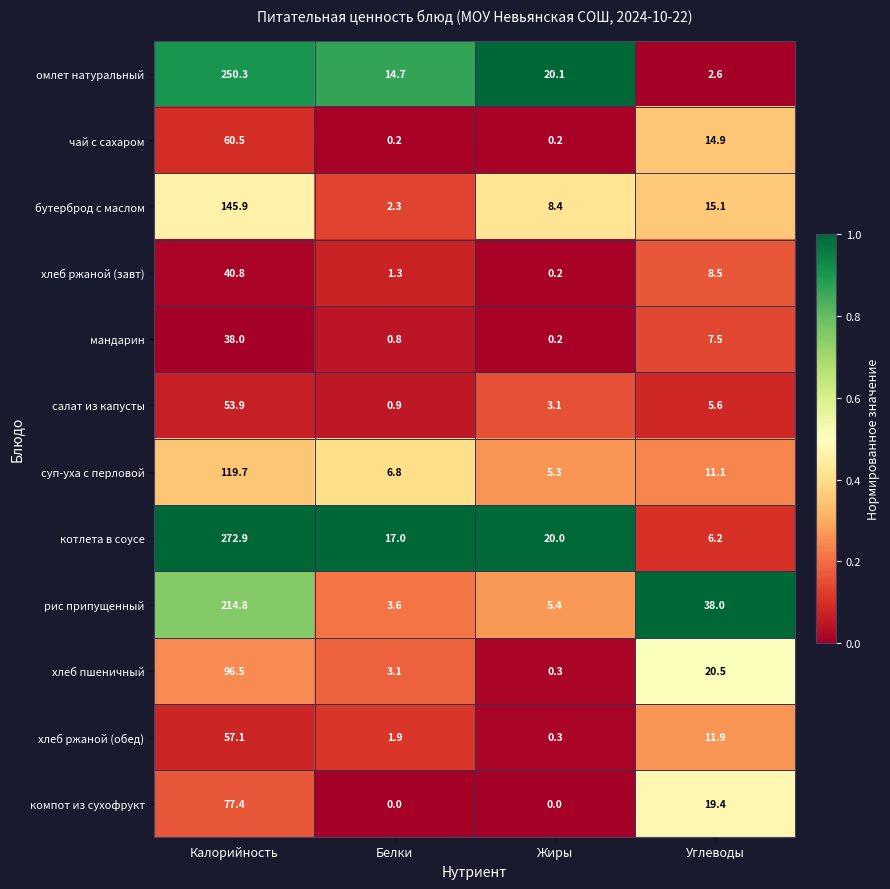

Which series has the largest range (max minus min)?

котлета в соусе